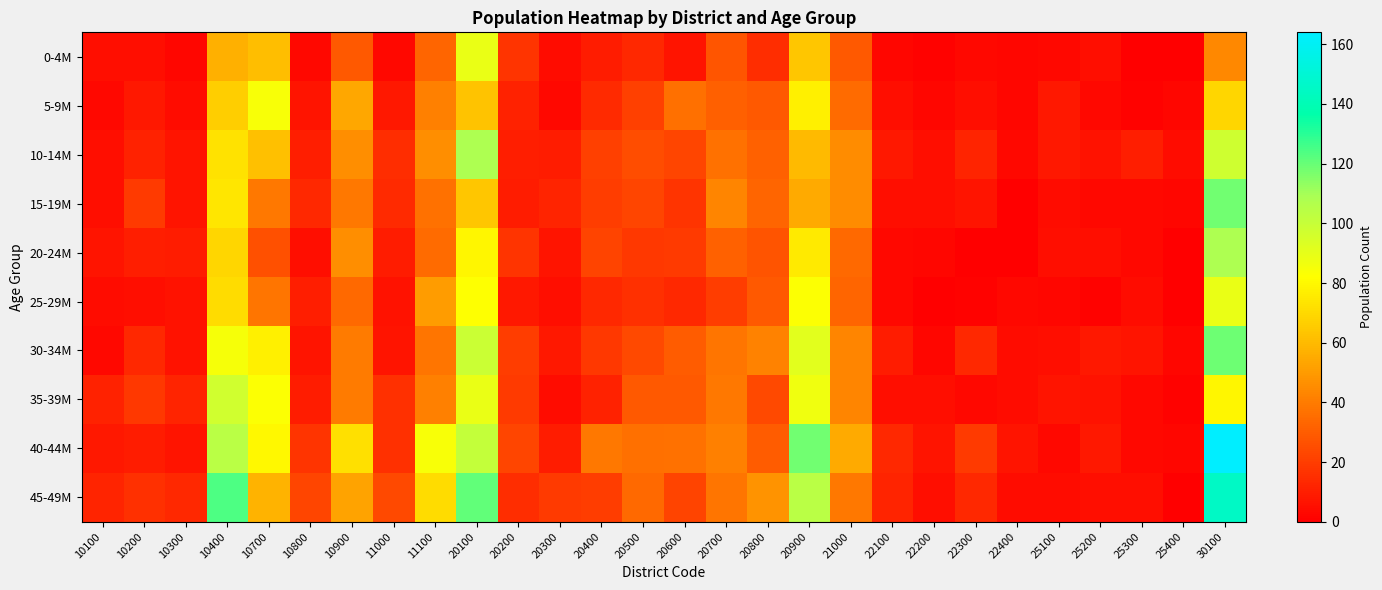

Count the number of categories in the chart.

28